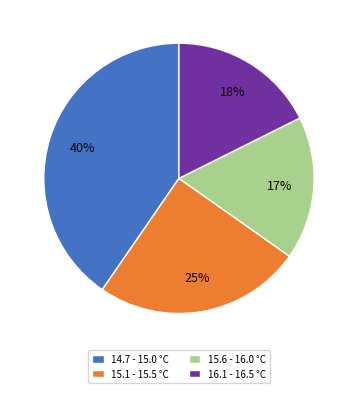

How many slices are in this pie chart?

4